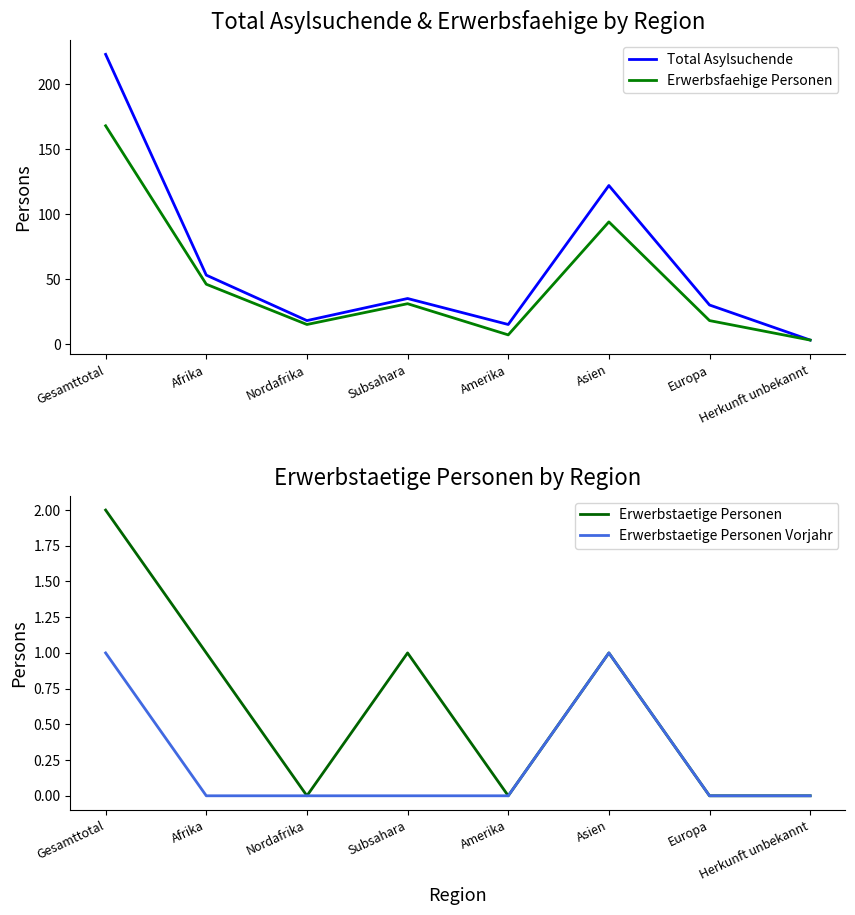

At how many categories does at least one series exceed 175?

1